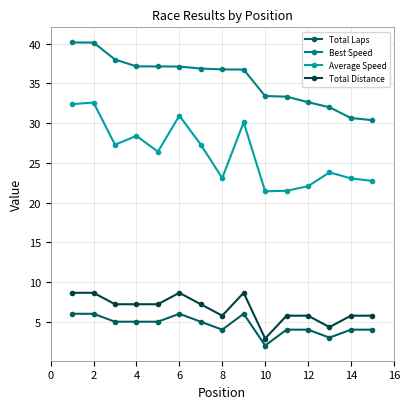

Which series has the largest total across all categories?

Best Speed